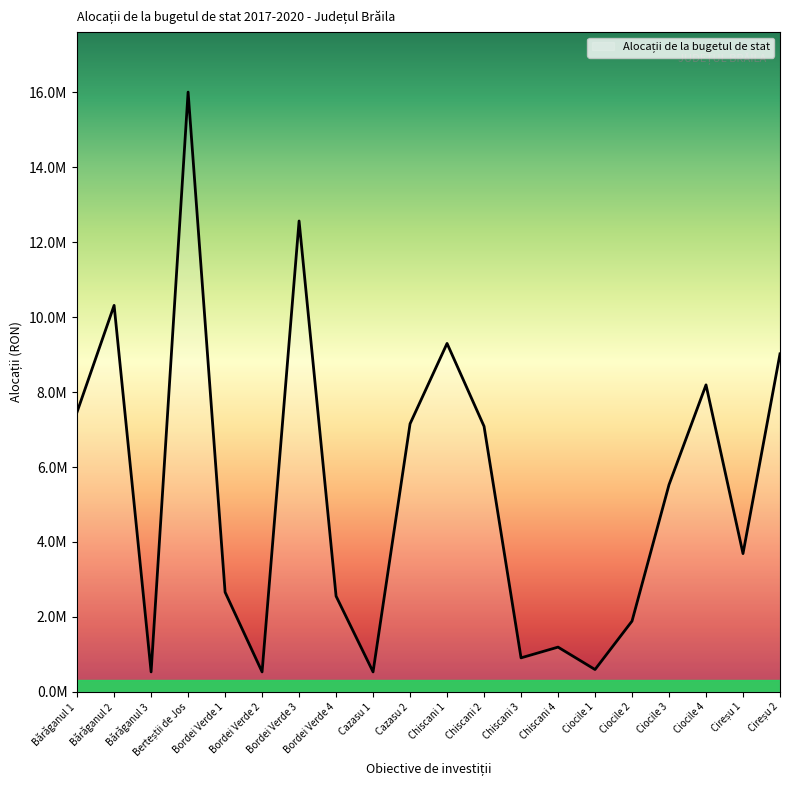

What is the value of the 15th point from the left?

596680.5